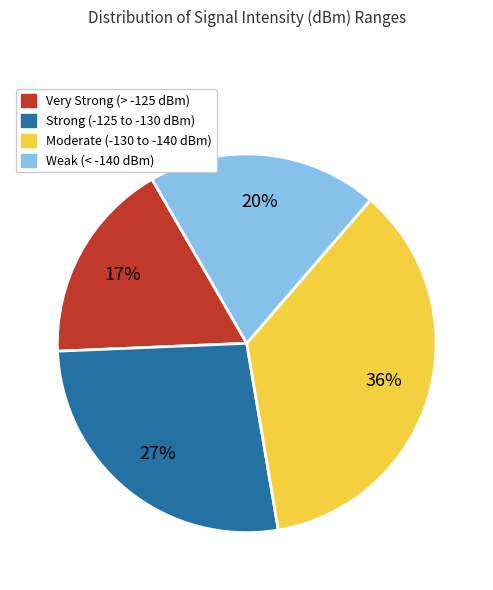

How many slices are in this pie chart?

4